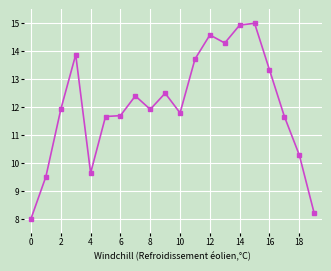

What is the minimum value shown in the chart?

8.0